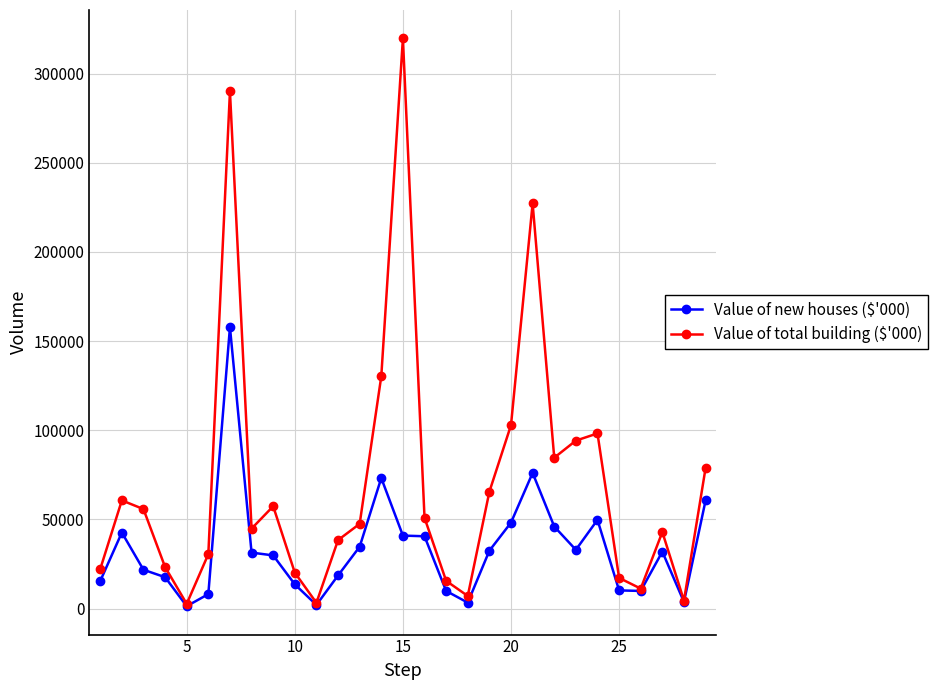

Which series has the largest range (max minus min)?

Value of total building ($'000)